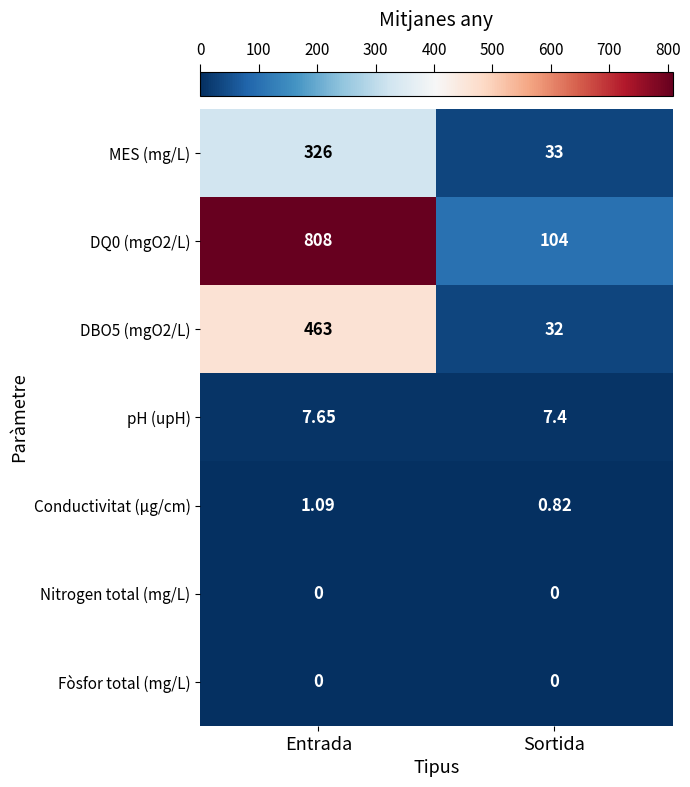

Which series has the largest total across all categories?

DQ0 (mgO2/L)